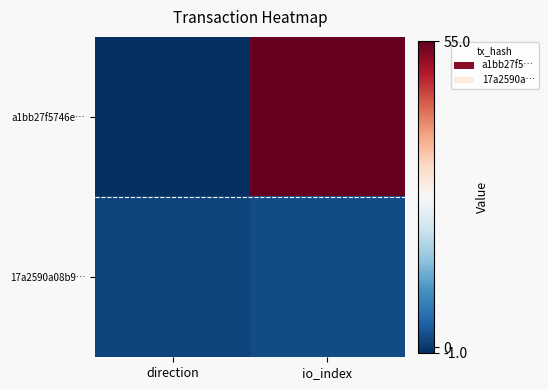

Which series has the widest spread of values?

a1bb27f5746e…